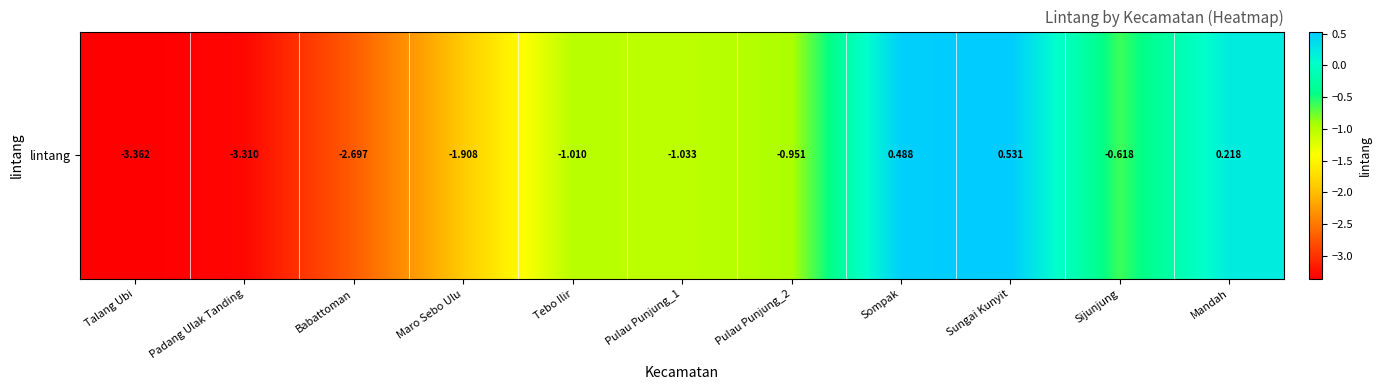

Where is the data nearest to the value -1?

Tebo Ilir